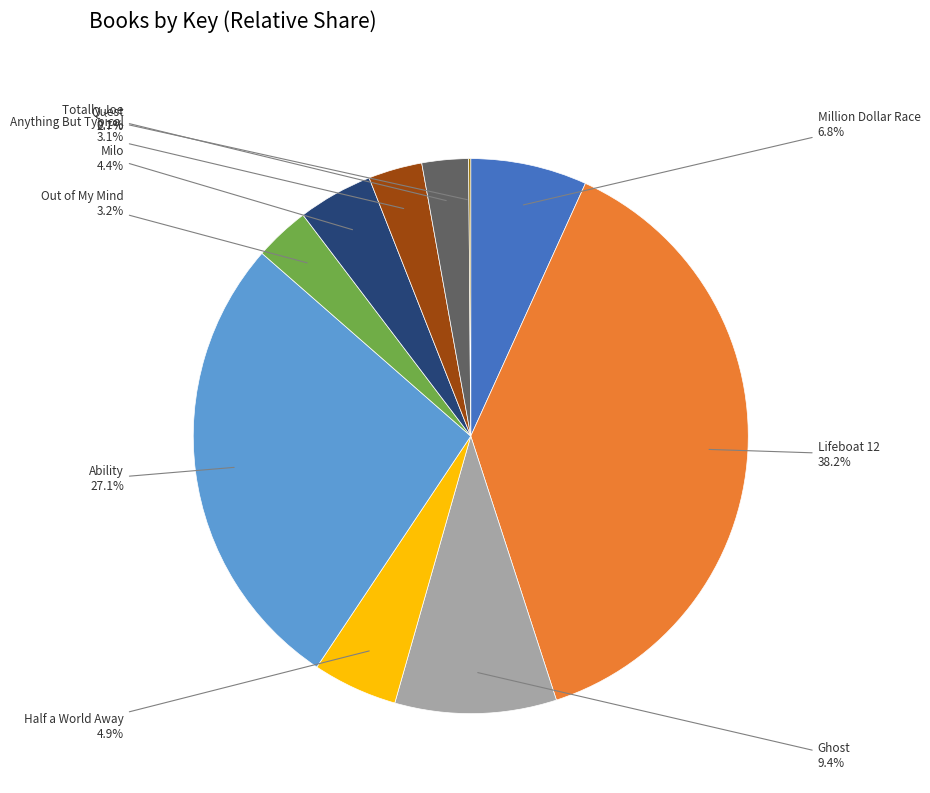

Does any single category account for the majority?

No